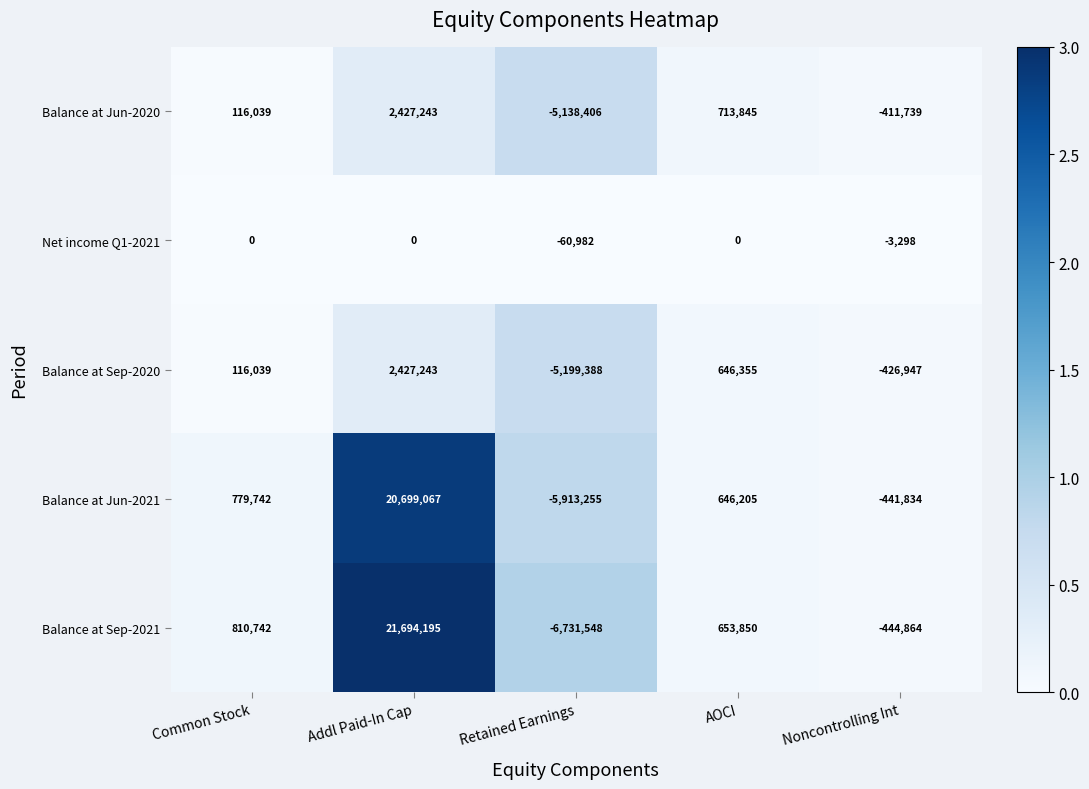

Which series has the largest total across all categories?

Balance at Sep-2021